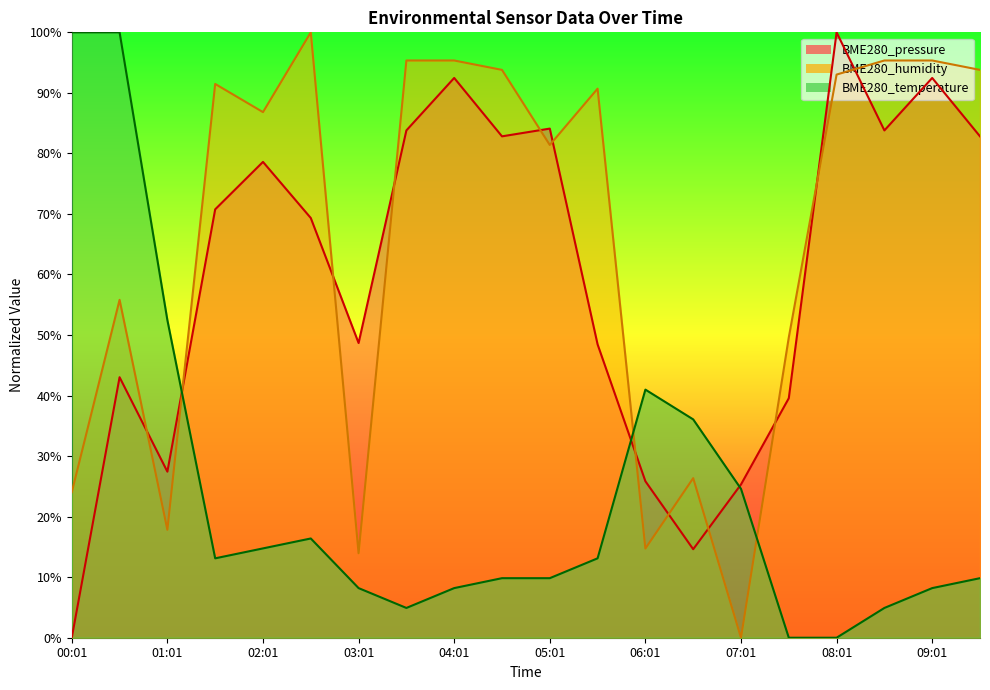

After their last crossing, which series has the higher values: BME280_pressure or BME280_humidity?

BME280_humidity